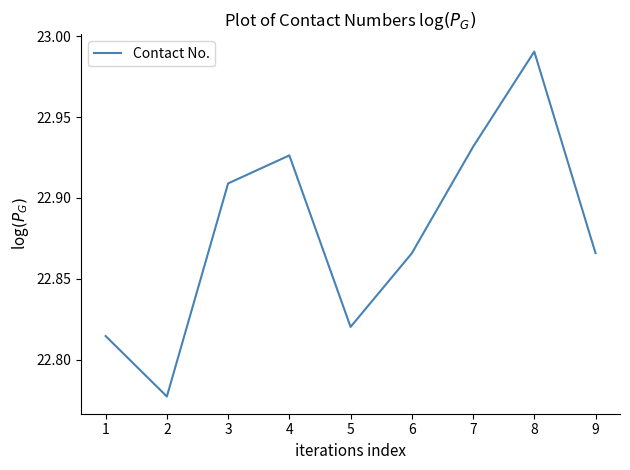

What is the change in value from 7 to 8?

+0.1